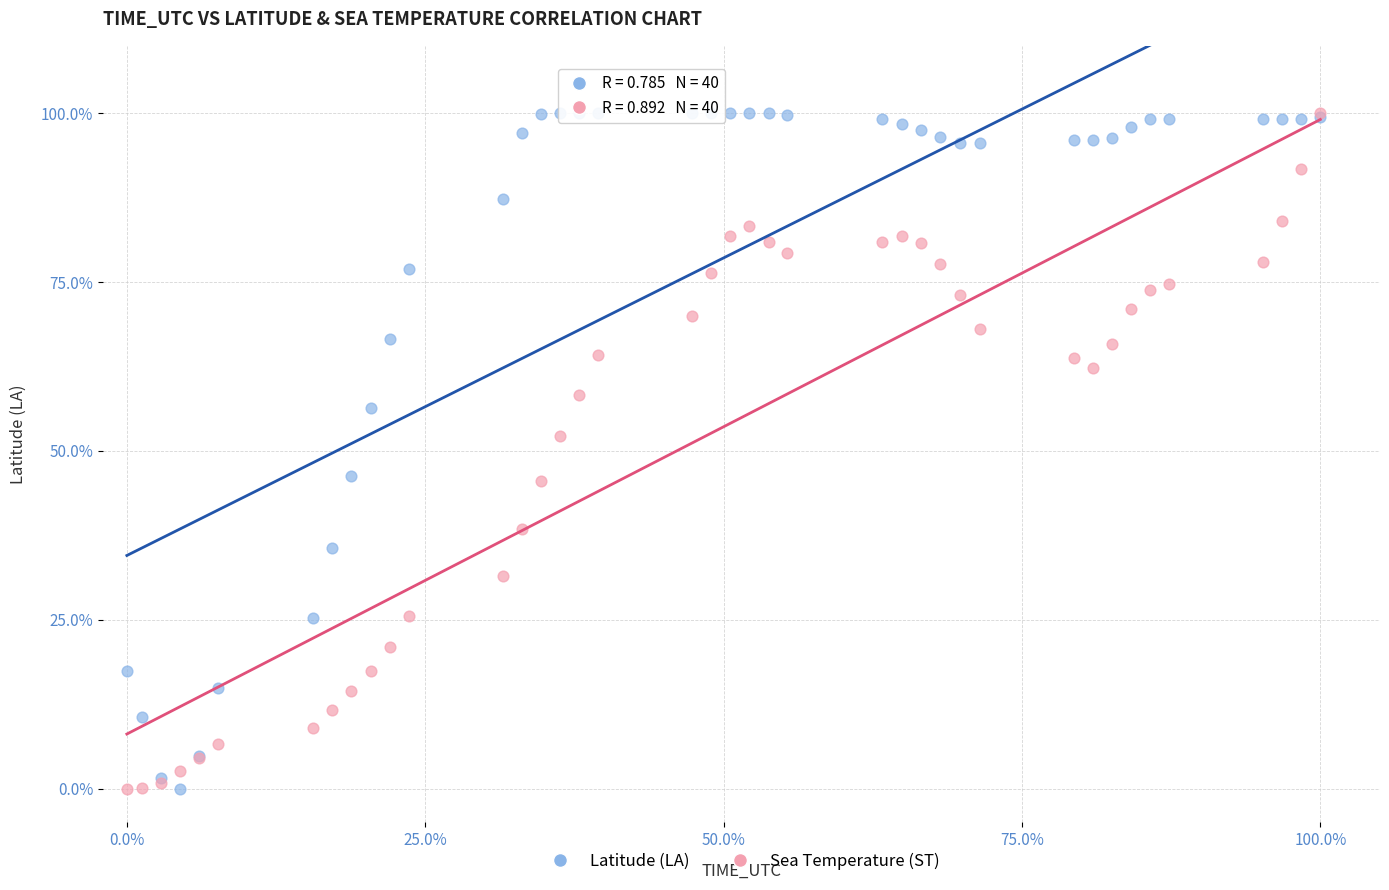

What are all the series names shown in the legend?

Latitude (LA), Sea Temperature (ST)